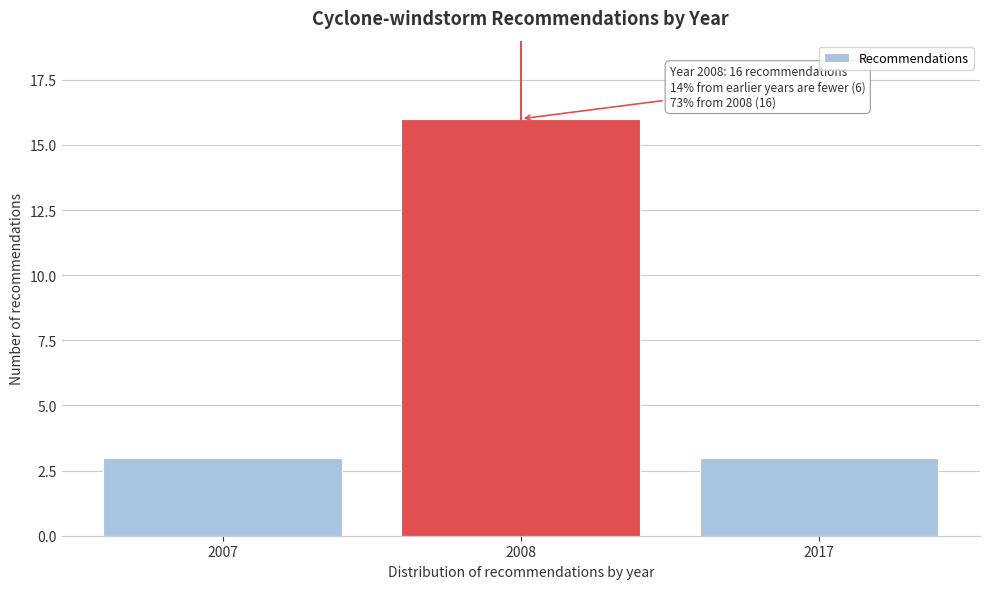

Reading left to right, transcribe all the data shown in this chart.

2007=3	2008=16	2017=3